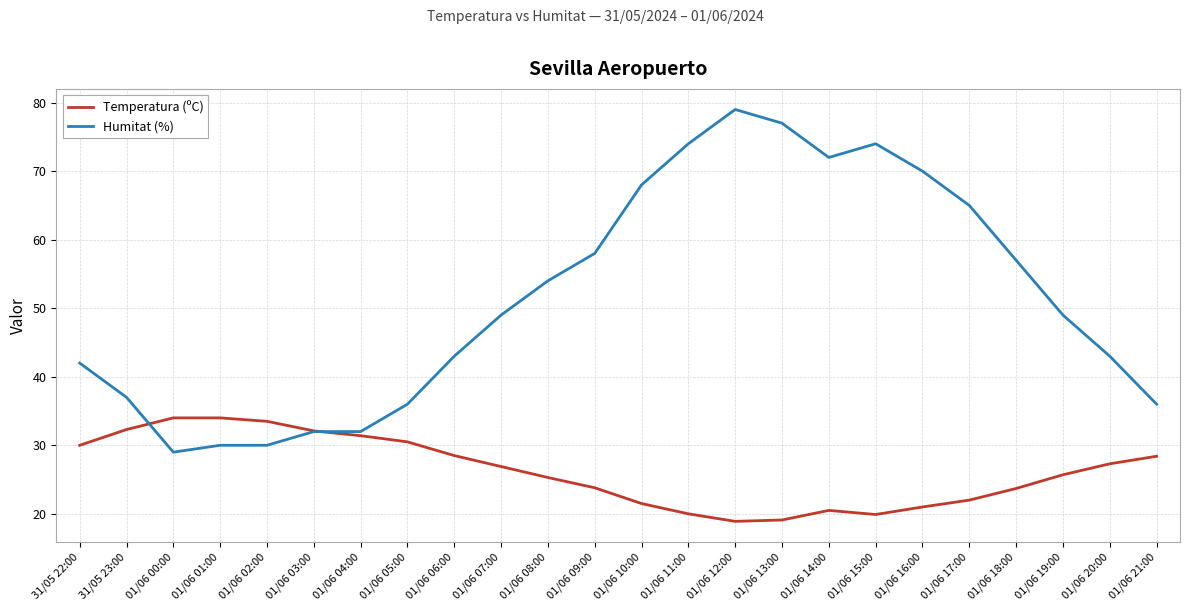

Which series has the widest spread of values?

Humitat (%)